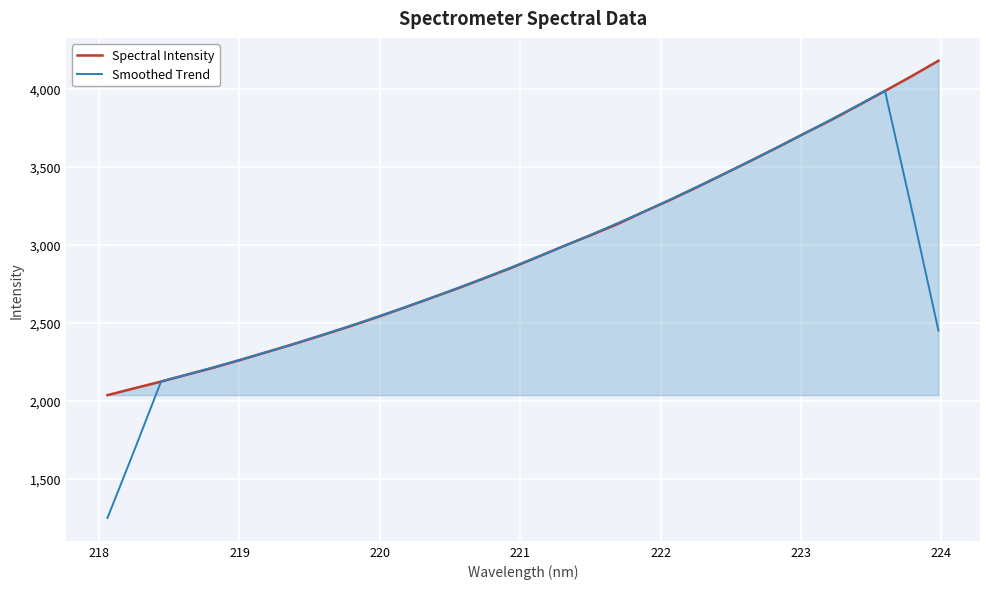

Which series has the largest range (max minus min)?

Smoothed Trend